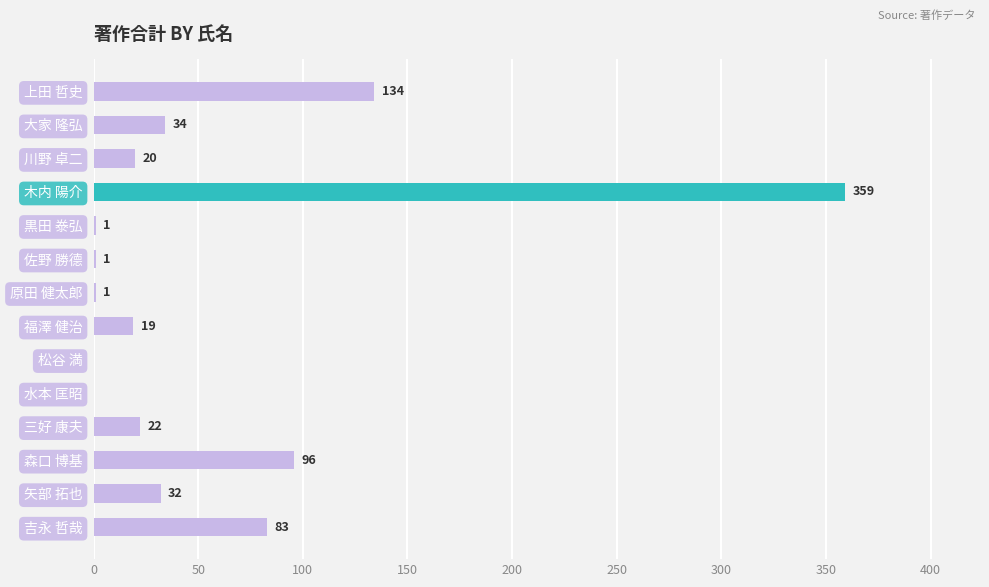

What is the sum of all values?

802